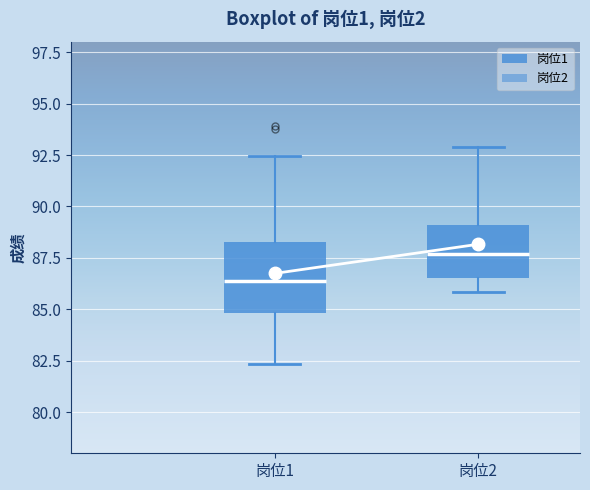

Reading left to right, read every box against the y-axis: the position of its median line, the range the box covers, and the ends of its whiskers. The values are not printed on the chart, so give them approximately, as read against the axis.

岗位1: median 86.5, box 85.0 to 88.5, whiskers 82.5 to 92.5
岗位2: median 87.5, box 86.5 to 89.0, whiskers 86.0 to 93.0